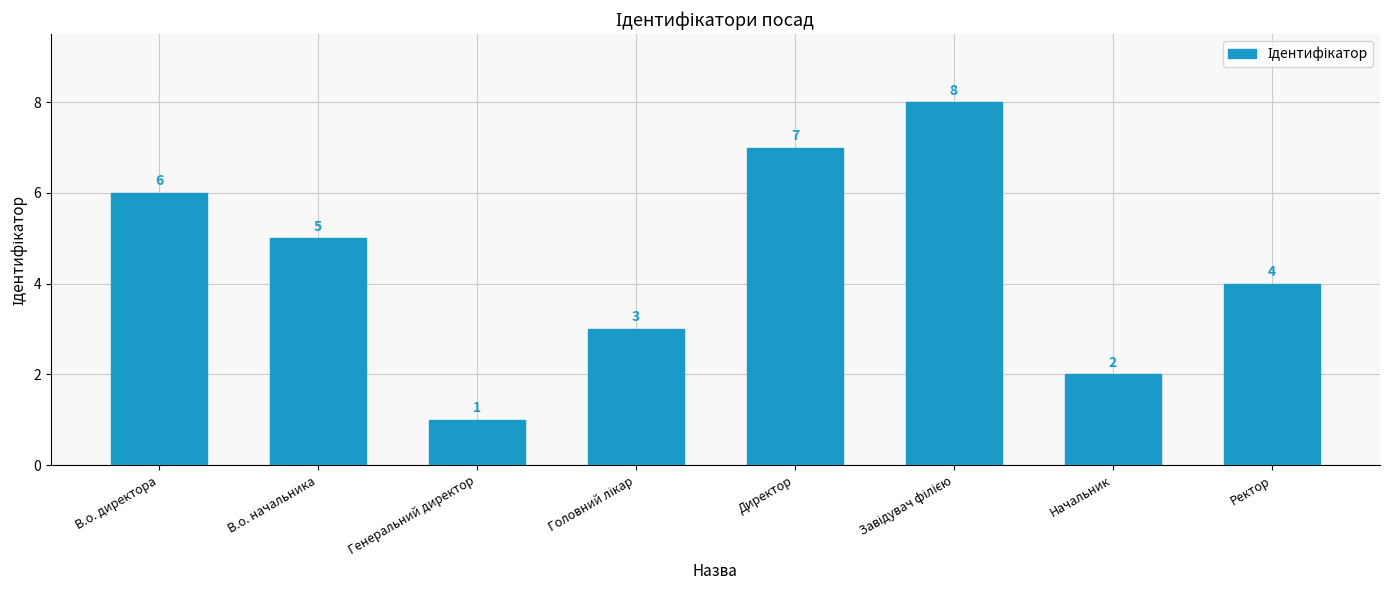

What is the label of the 8th bar from the right?

В.о. директора